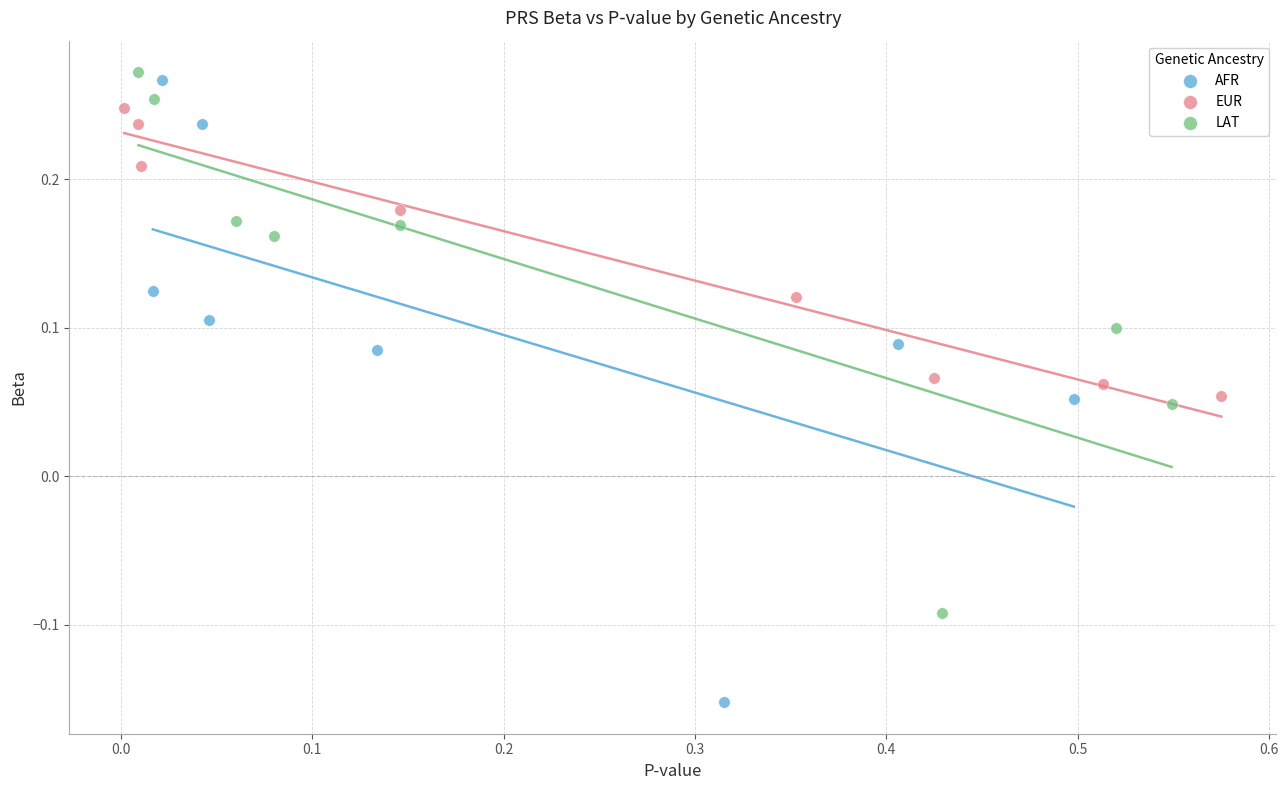

Which series has the largest Y range (max minus min)?

AFR